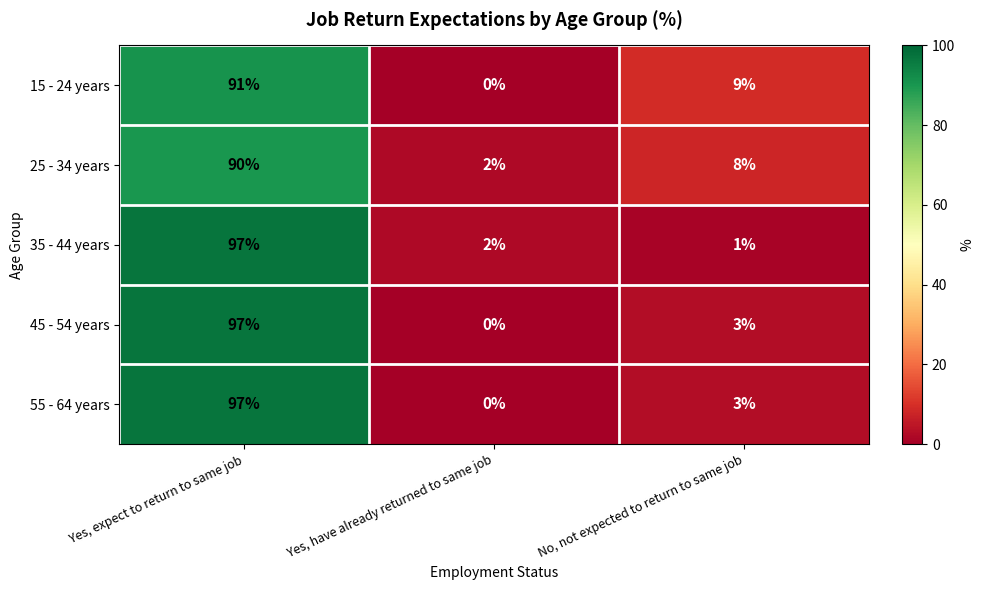

At which label does 55 - 64 years first exceed 3?

Yes, expect to return to same job